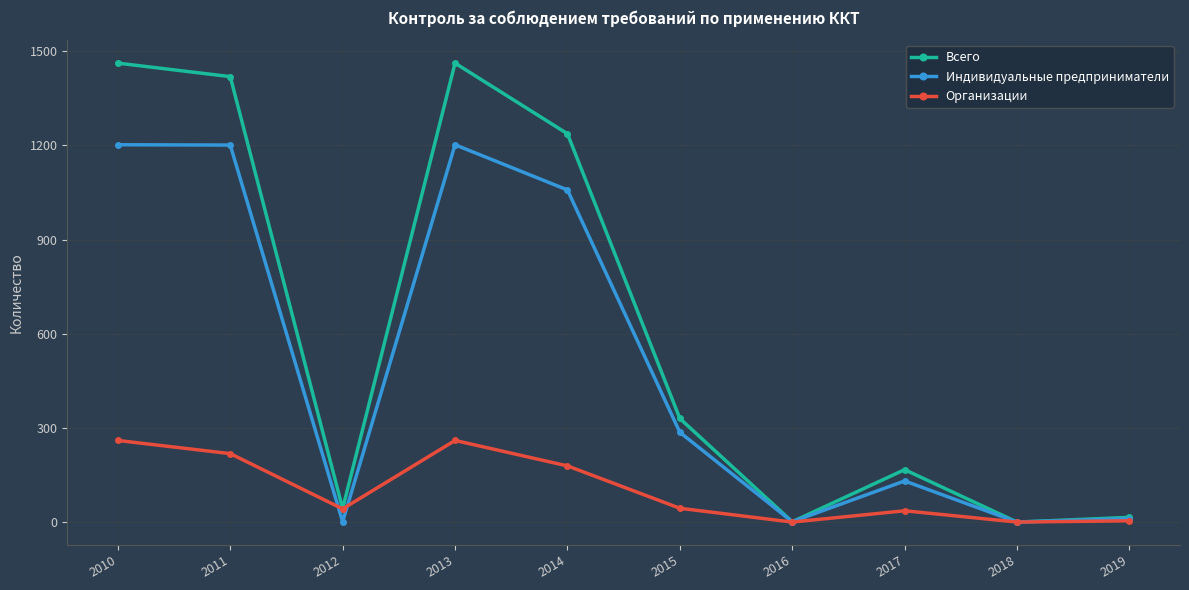

Where does the Индивидуальные предприниматели series first go above 286?

2010